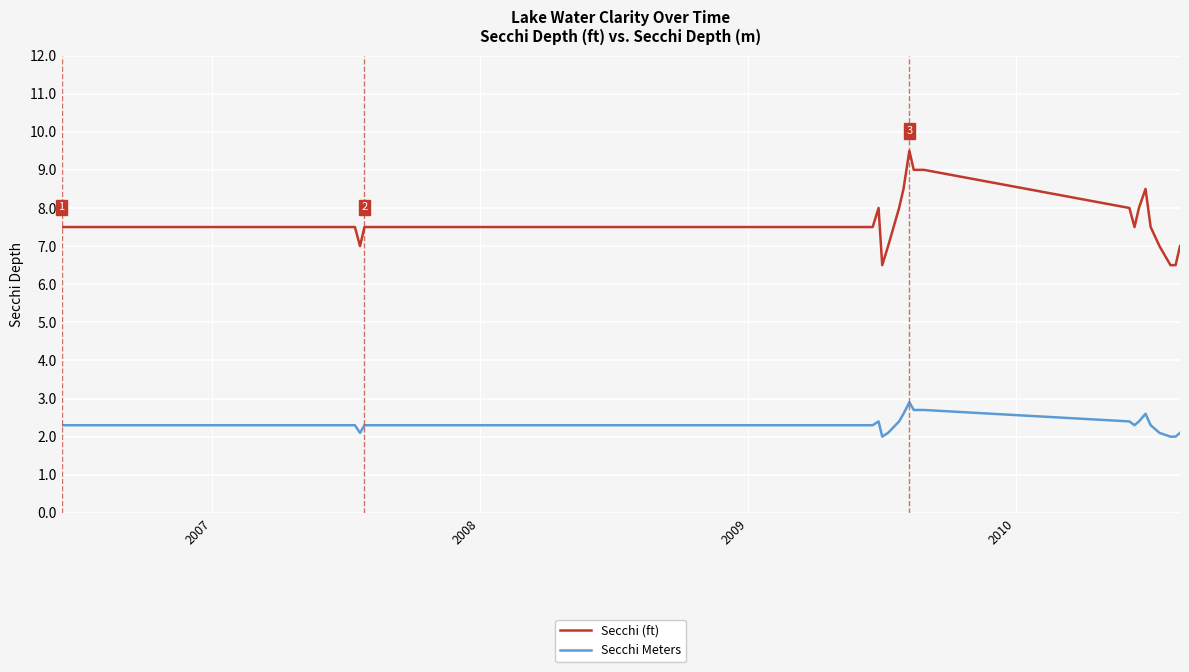

Which series has the widest spread of values?

Secchi (ft)